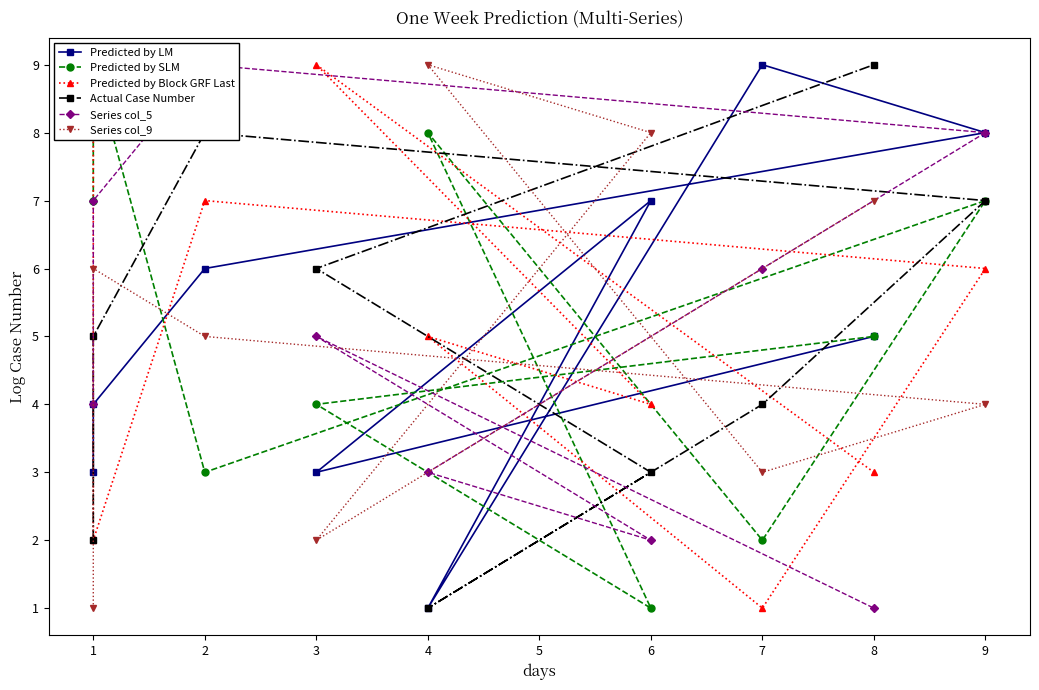

Where is the first local minimum for Predicted by LM?

4